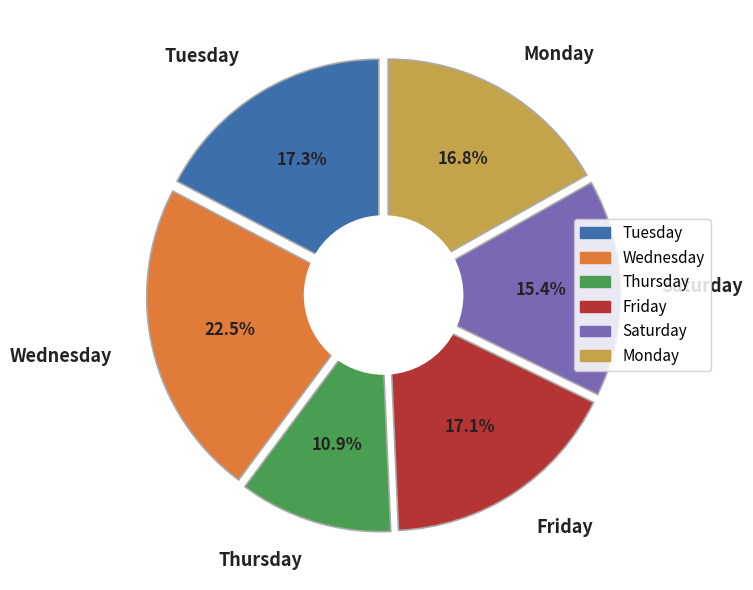

What is the ratio of the value at Mon 27 to the value at Fri 03?

1.0